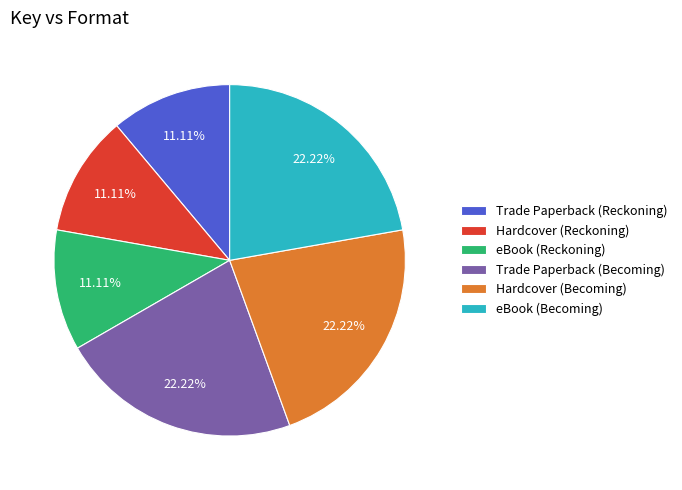

Is the sum of Hardcover (Becoming) and eBook (Reckoning) greater than half?

No